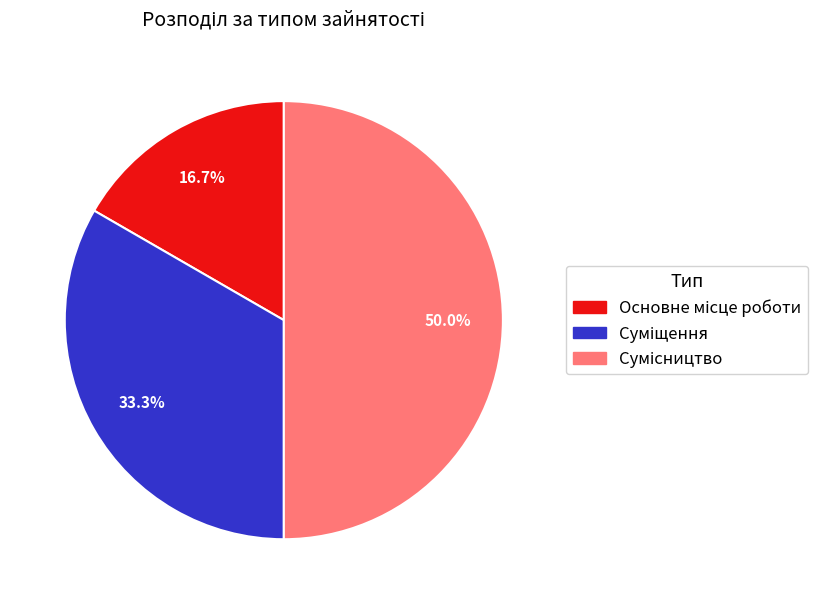

Is it true that Суміщення is 47% of the pie?

False